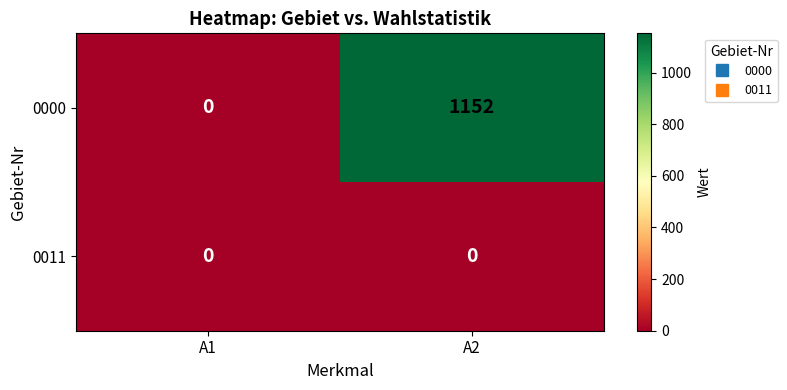

Reading left to right, transcribe all the data shown in this chart.

0000: 0	1152
0011: 0	0